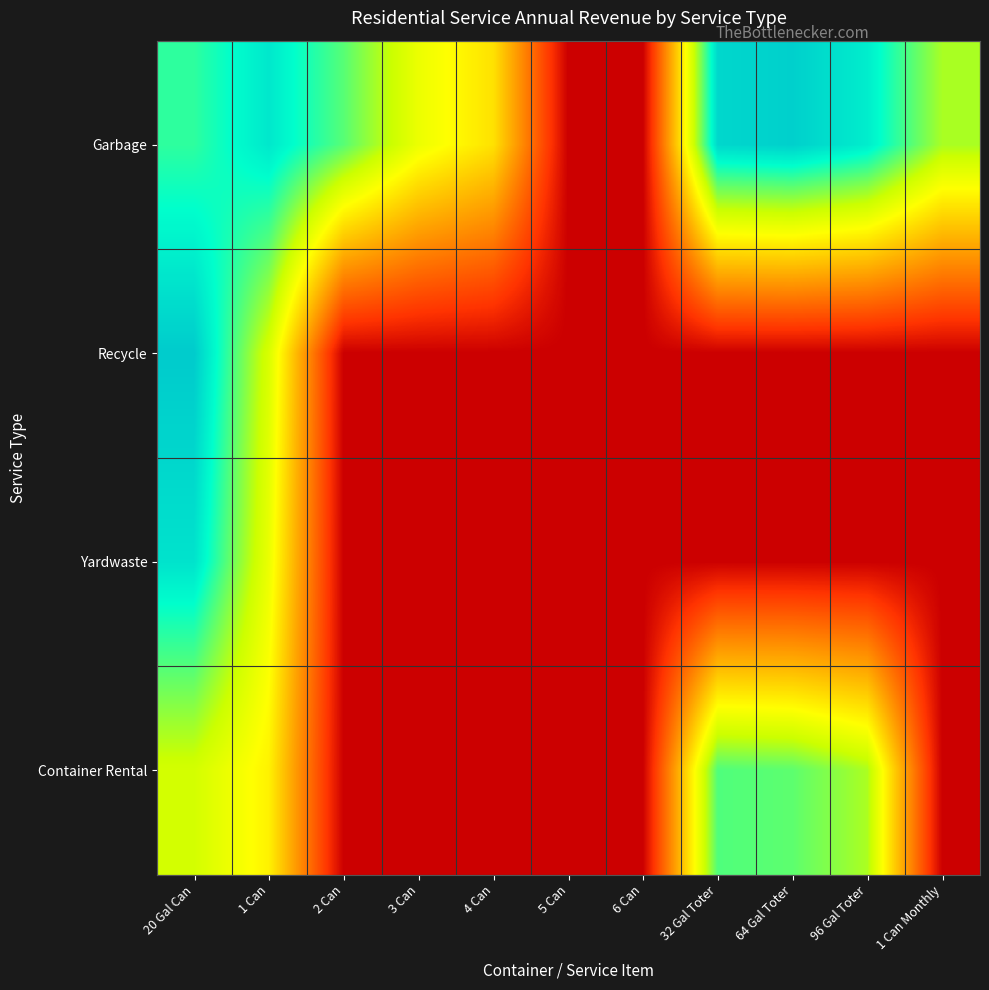

What is the maximum value shown in the chart?

14.6